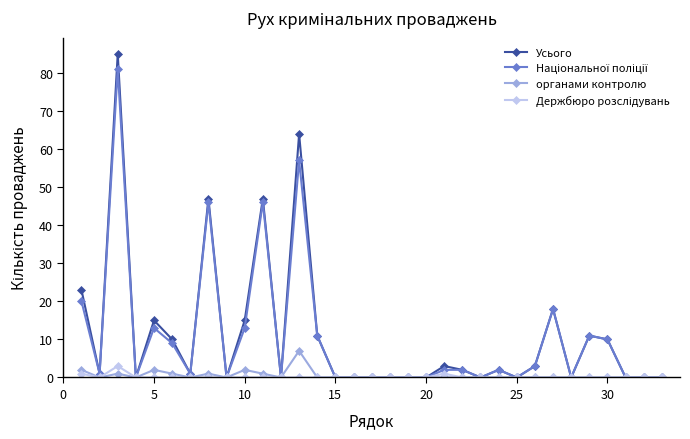

Which series has the widest spread of values?

Усього